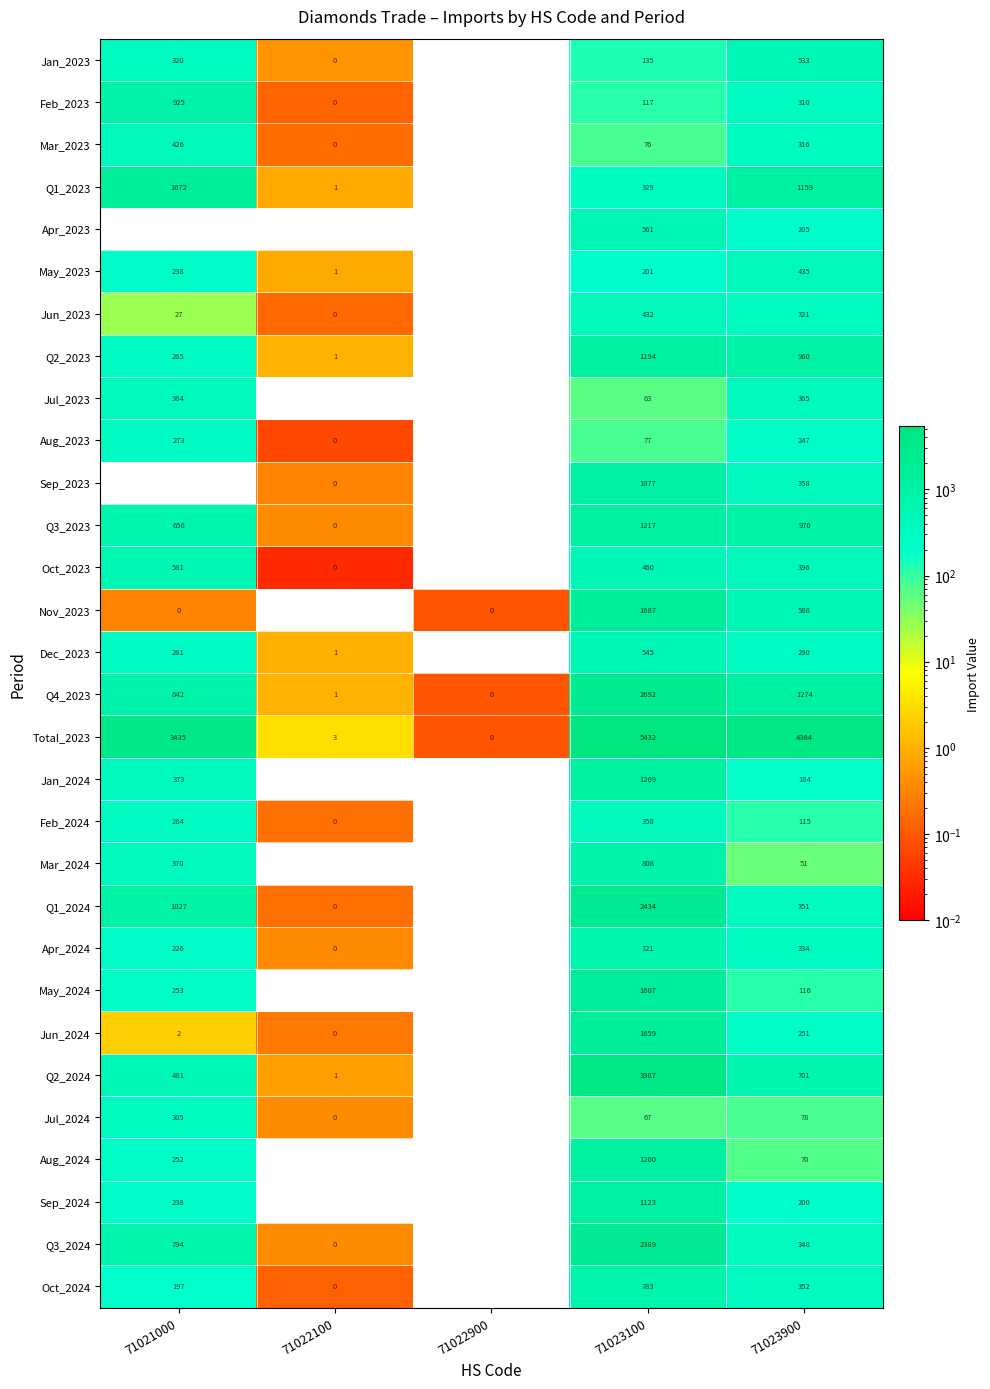

List the labels in order of Total_2023 value, largest first.

71023100, 71023900, 71021000, 71022100, 71022900